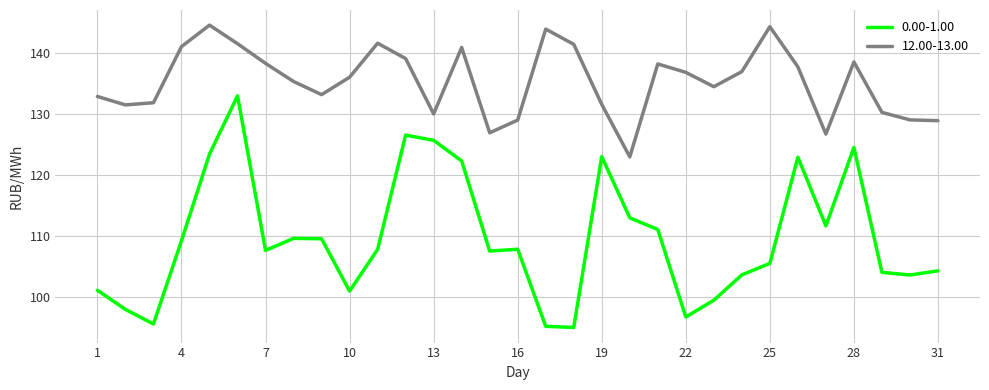

How many interior local peaks does the 12.00-13.00 series have?

7